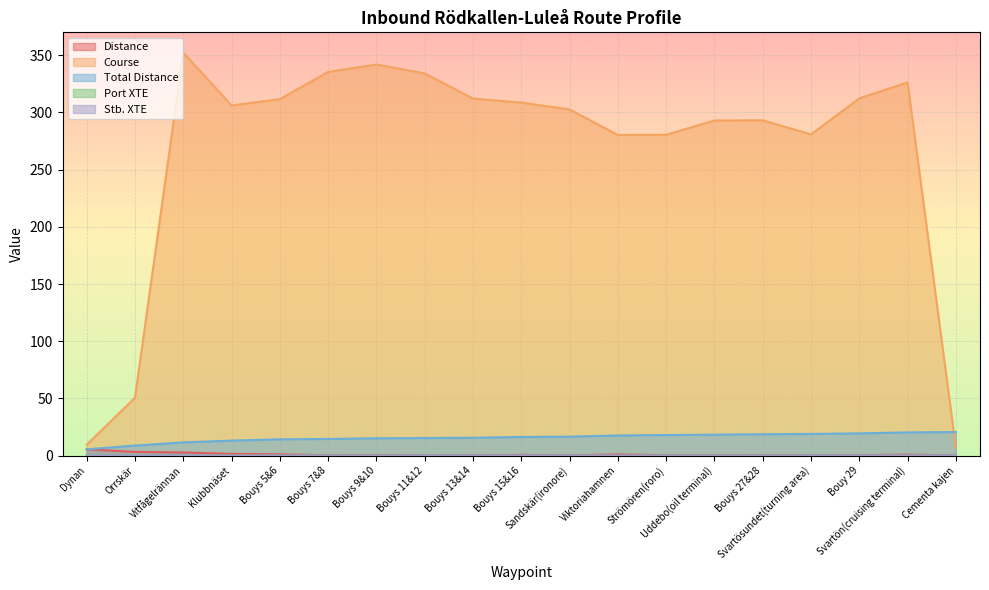

How many Stb. XTE values are between 0 and 1?

19